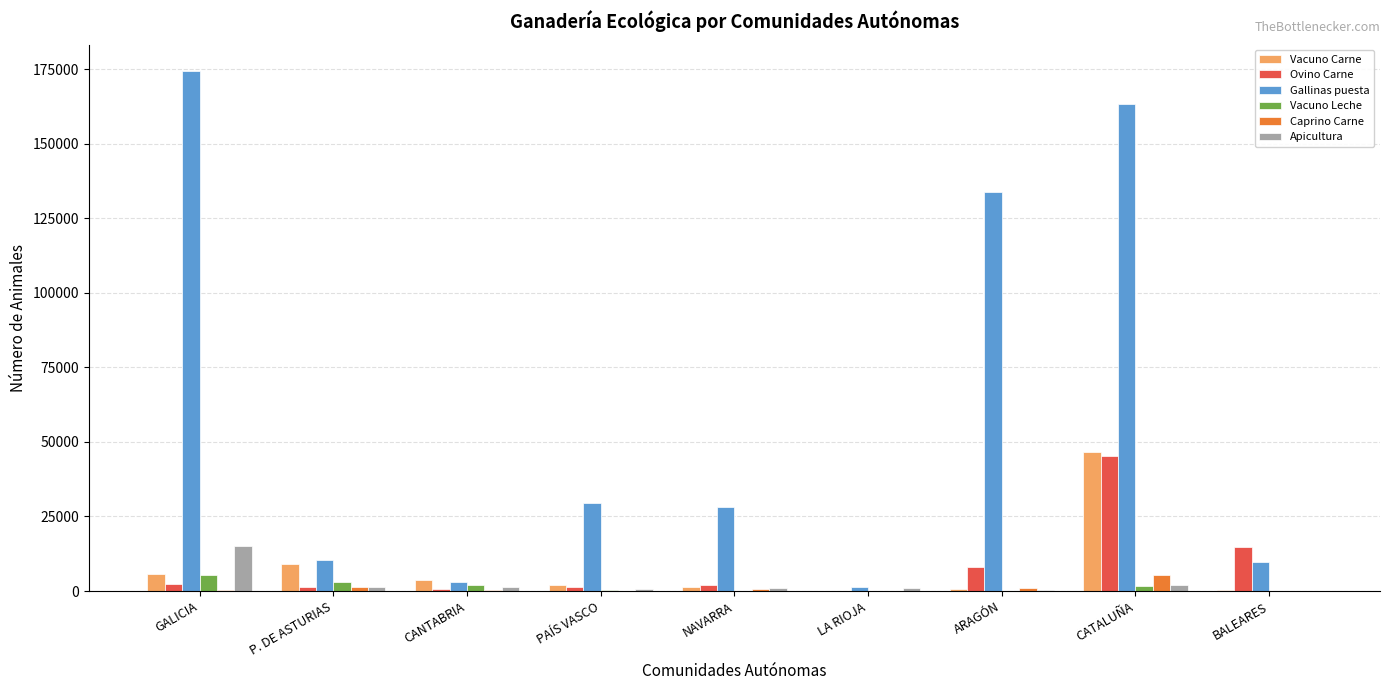

Which series has the largest total across all categories?

Gallinas puesta